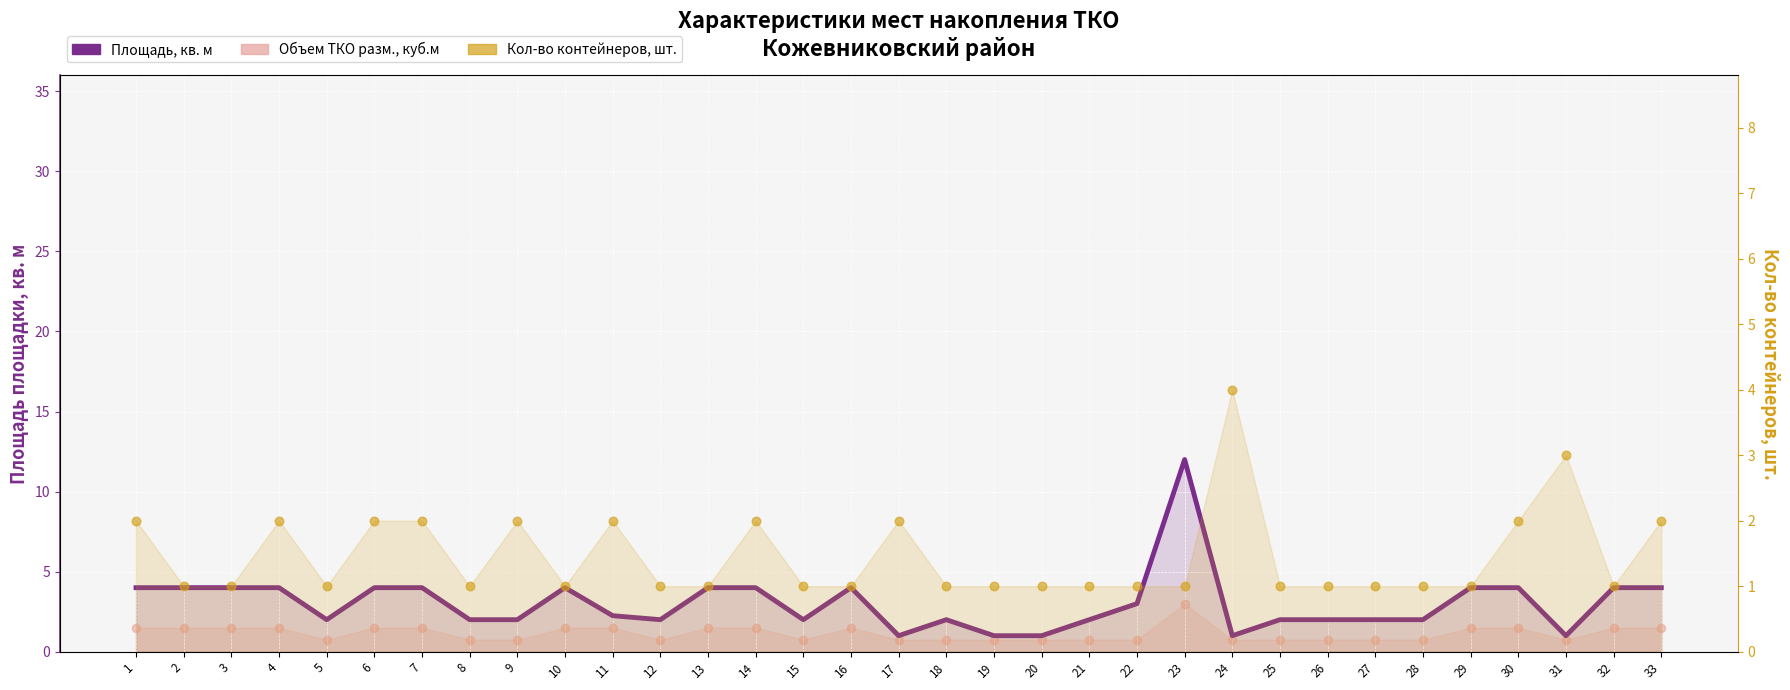

What is the total value across all series at 27?

3.8